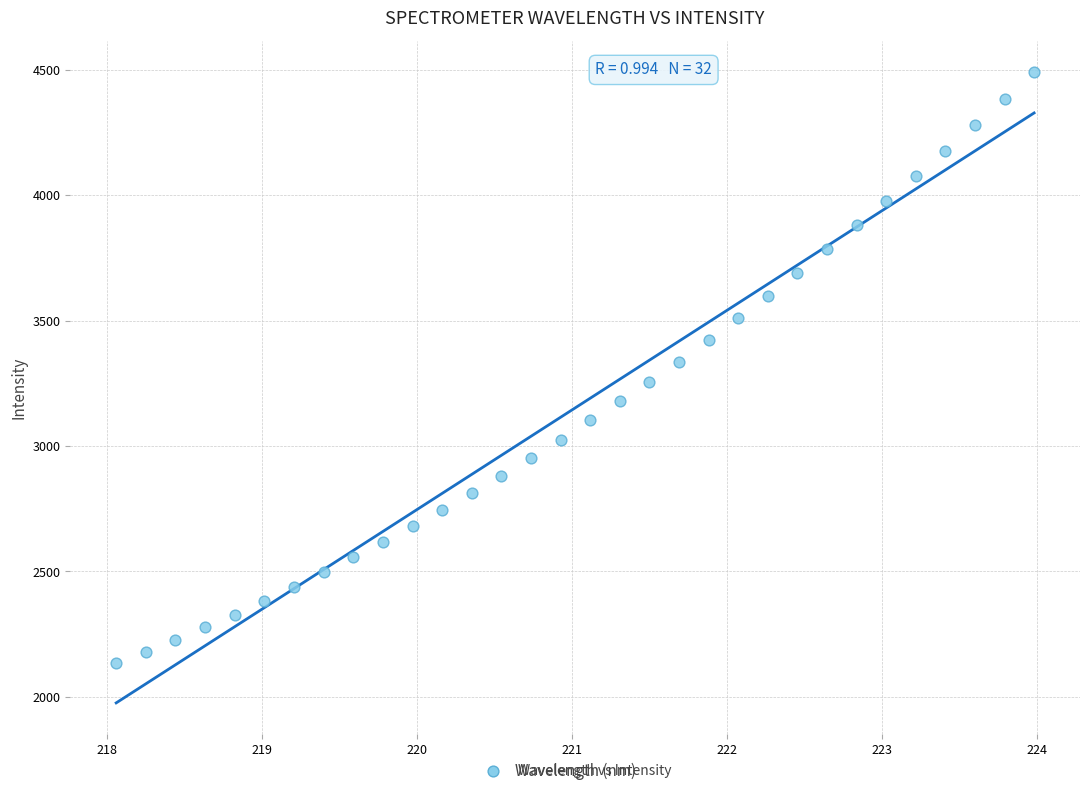

What is the range of X values (max minus min)?

5.9